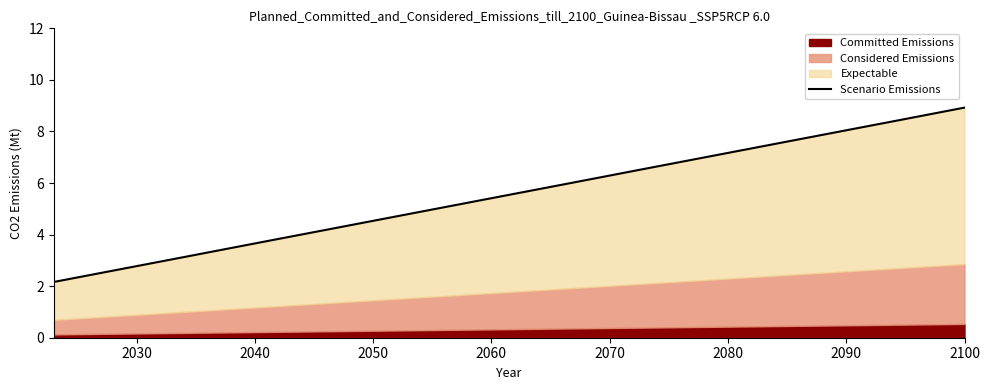

What is the value of the 14th point from the left?

8.4